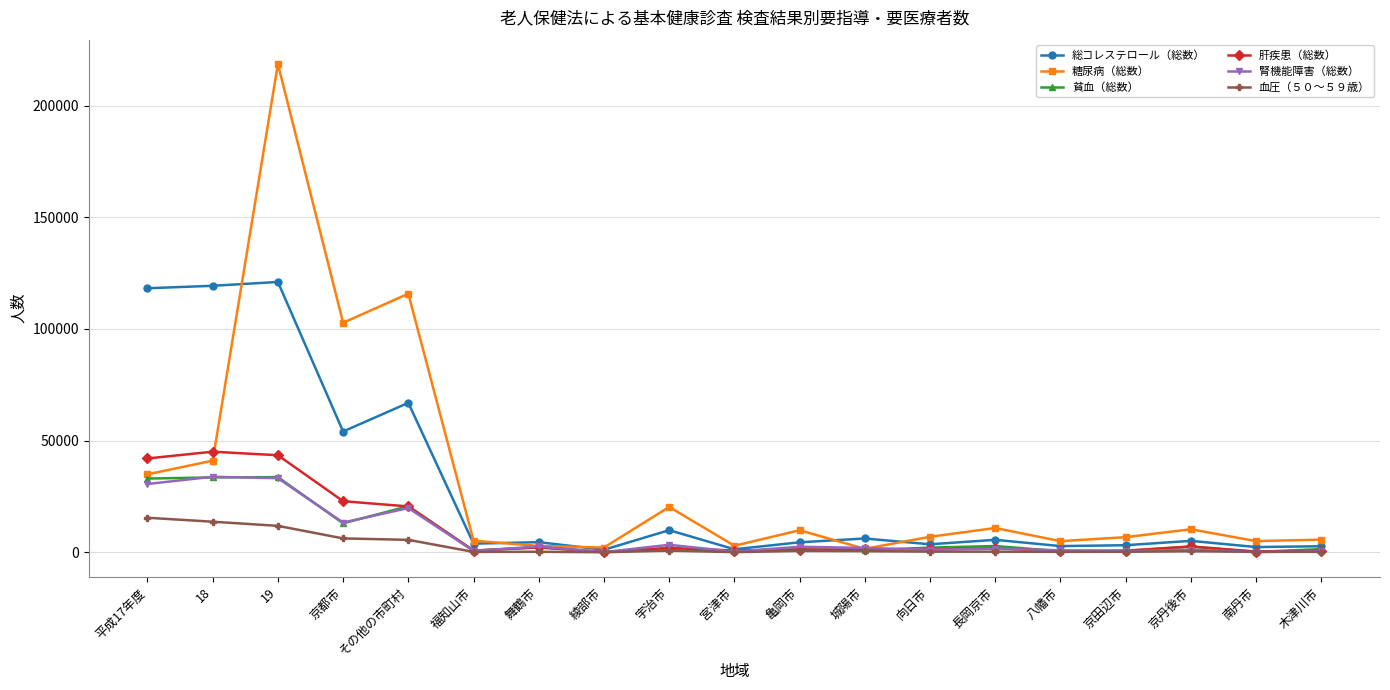

The value of 貧血（総数） at 城陽市 is 919. True or false?

True